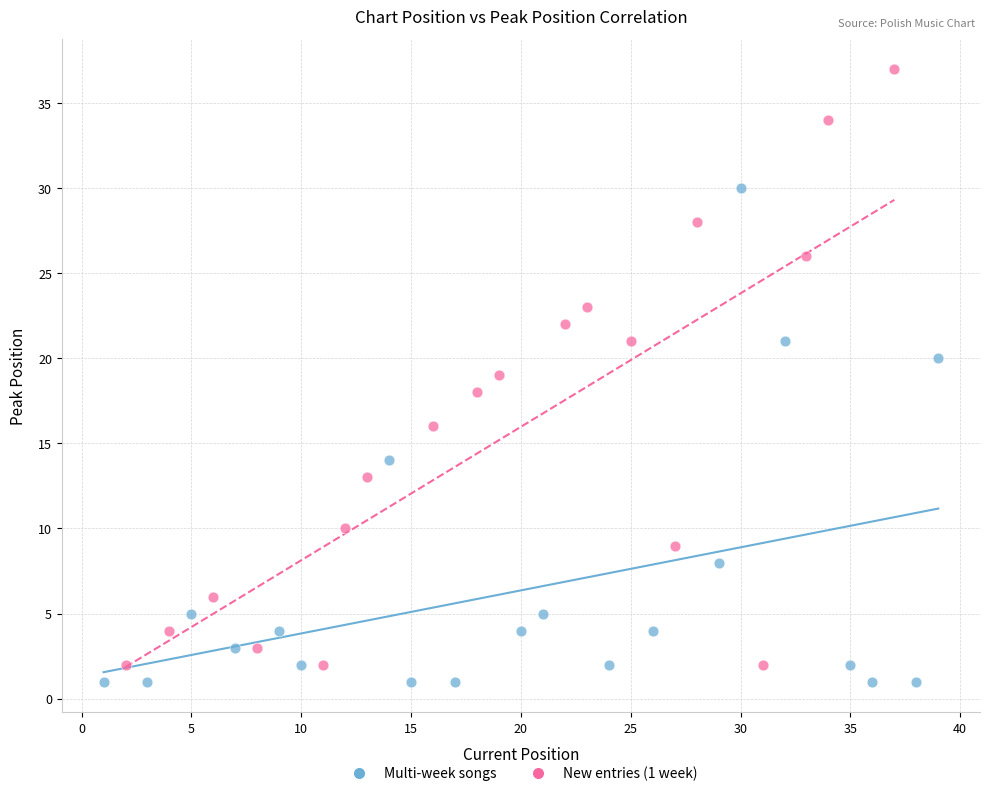

Which series has the widest spread of Y values?

New entries (1 week)